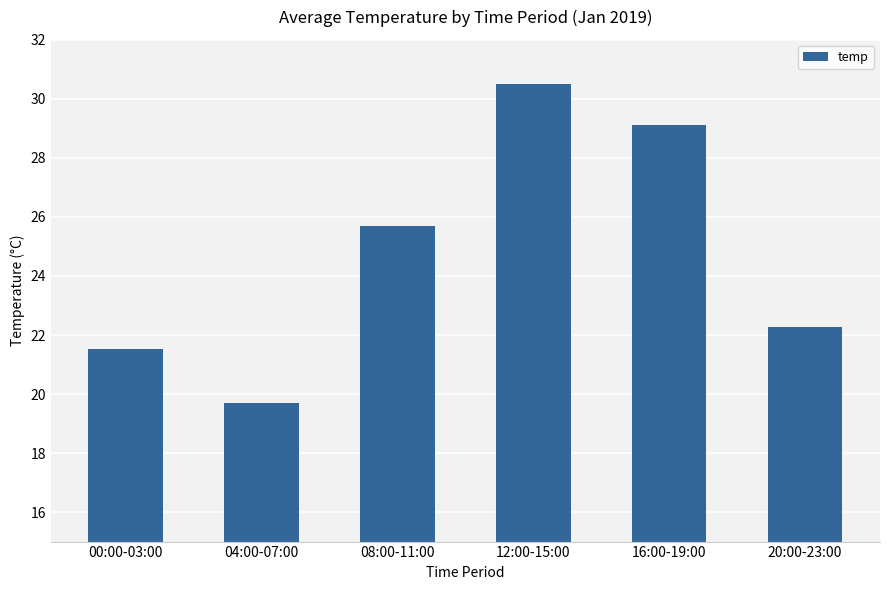

Reading left to right, what are all the values shown in this chart?

21.5	19.7	25.7	30.5	29.1	22.3